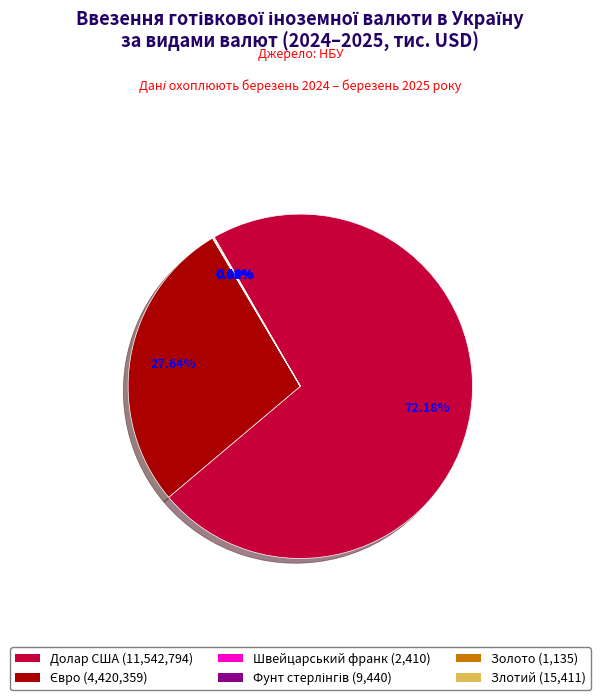

Does any single category account for the majority?

Yes